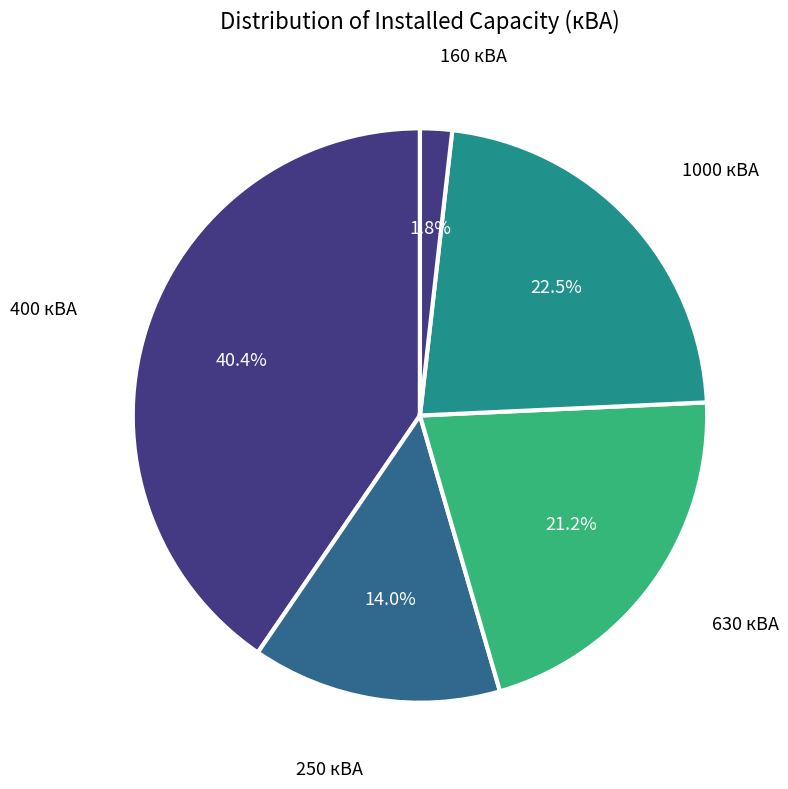

Is the sum of 250 кВА and 400 кВА greater than half?

Yes